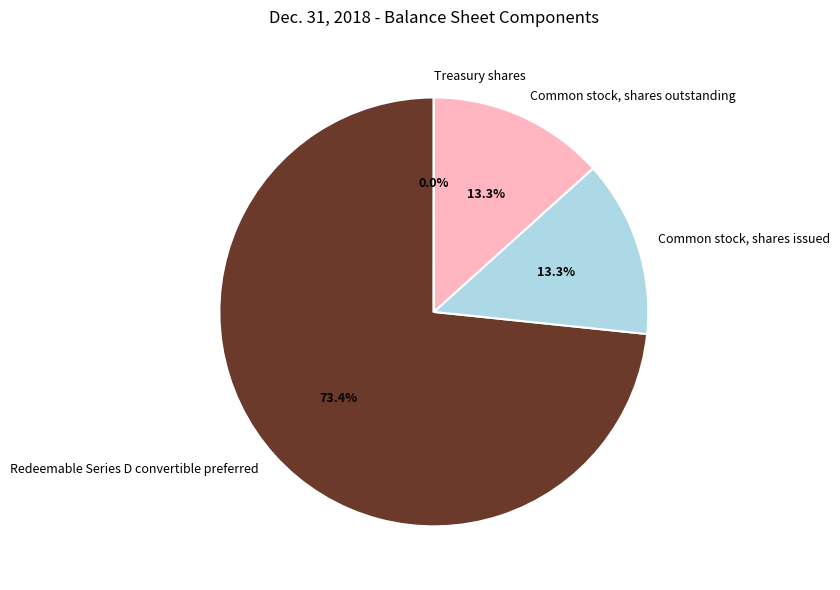

Which slice is the largest?

Redeemable Series D convertible preferred